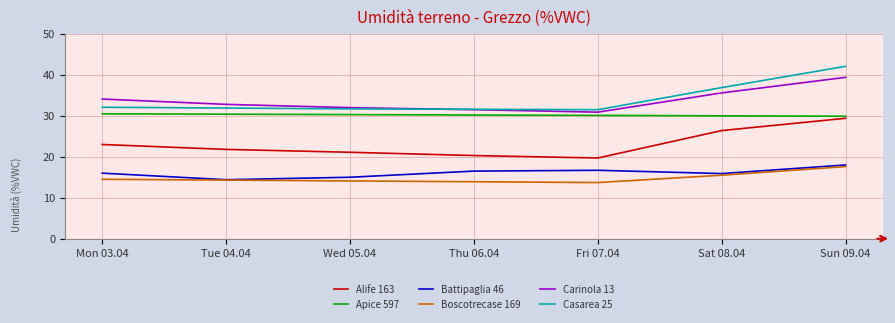

Where does the Alife 163 series first go above 21?

Mon 03.04